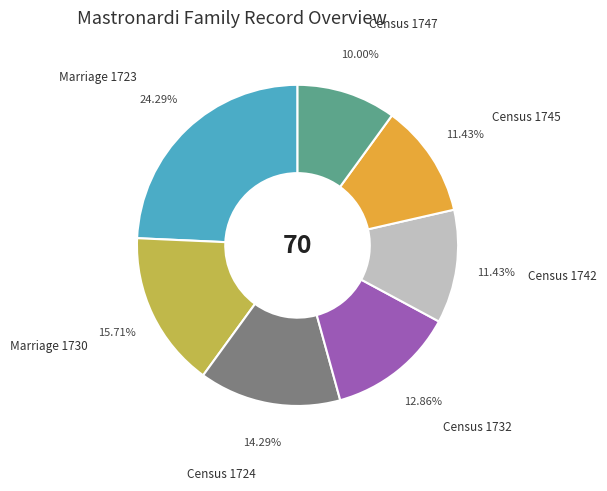

How many slices are in this pie chart?

7